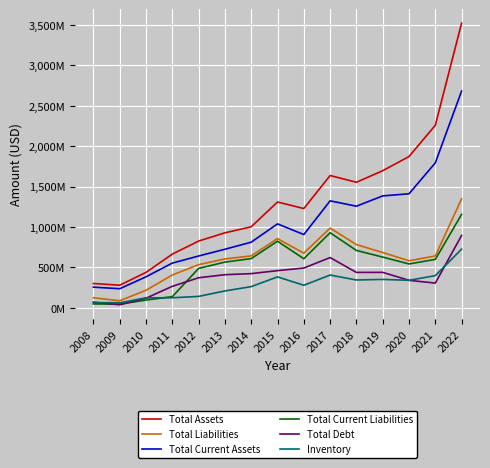

True or false: Total Current Assets and Total Liabilities cross at least once.

False